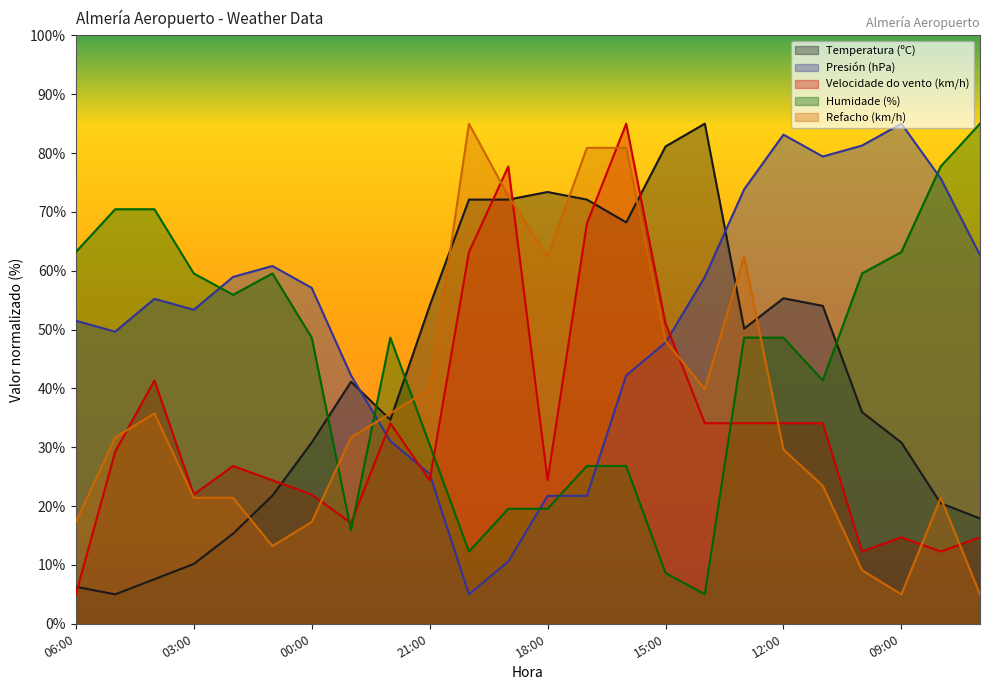

In Velocidade do vento (km/h), how many points are lower than both neighbors (excluding endpoints)?

6